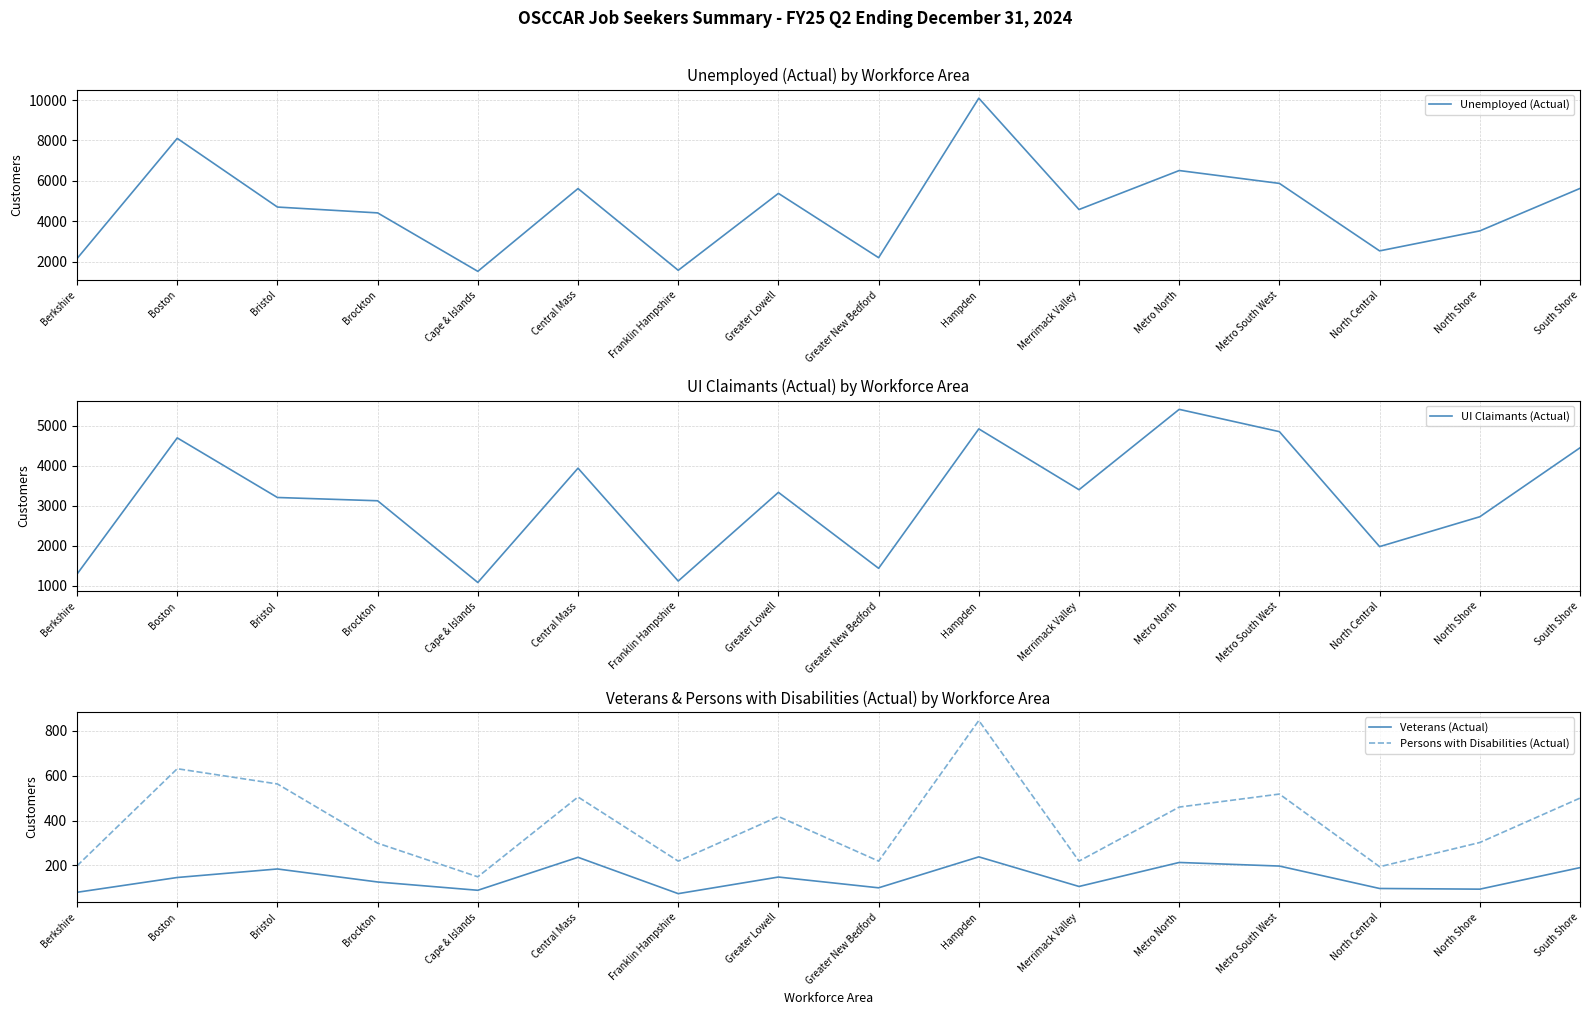

True or false: UI Claimants (Actual) has a value of 2007 at Franklin Hampshire.

False